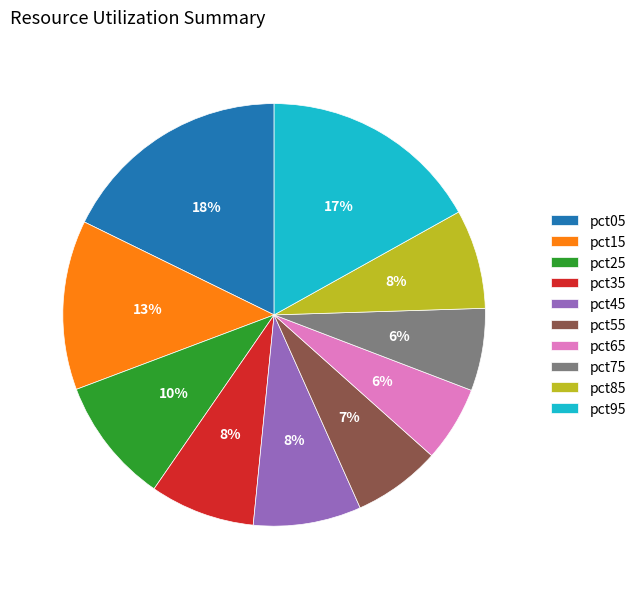

Which category has the biggest portion of the pie?

pct05